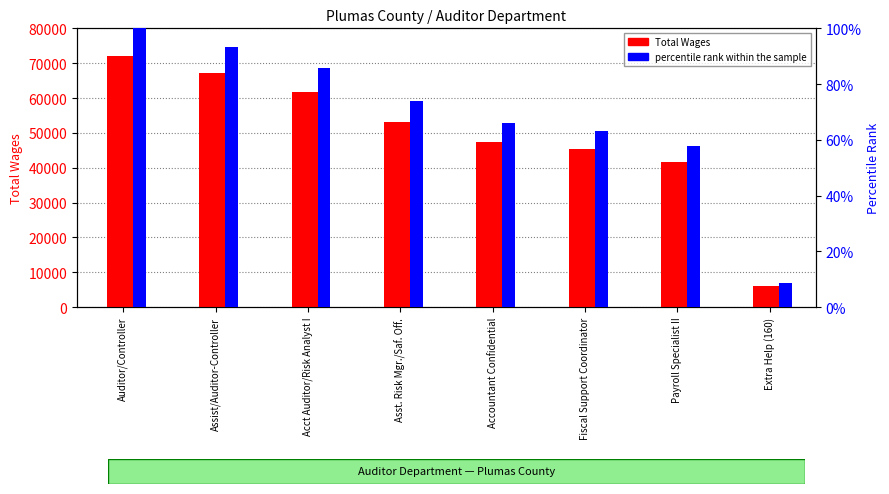

What is the minimum value shown in the chart?

8.5